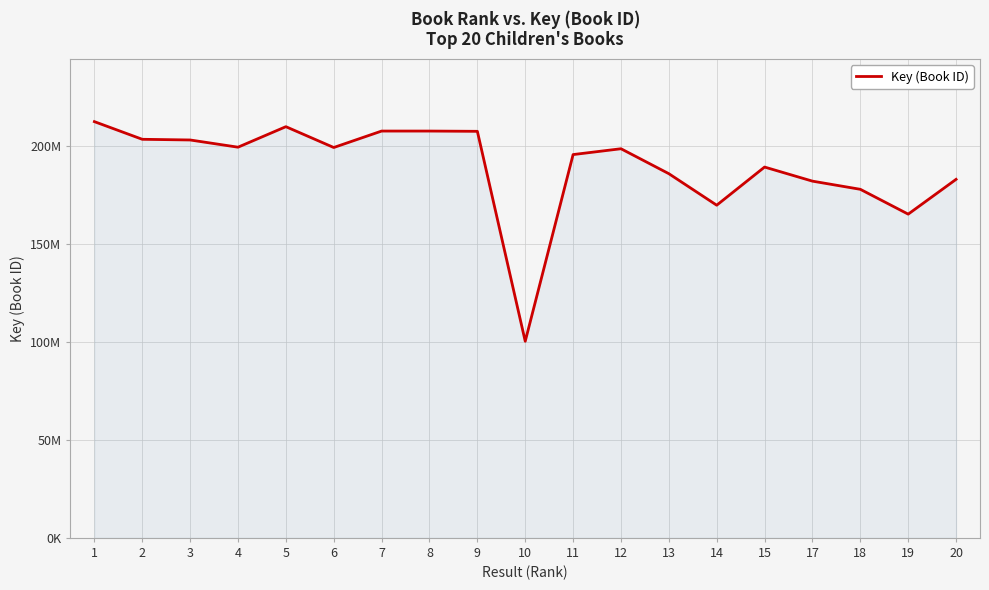

Does the chart display data point markers on the line(s)?

No